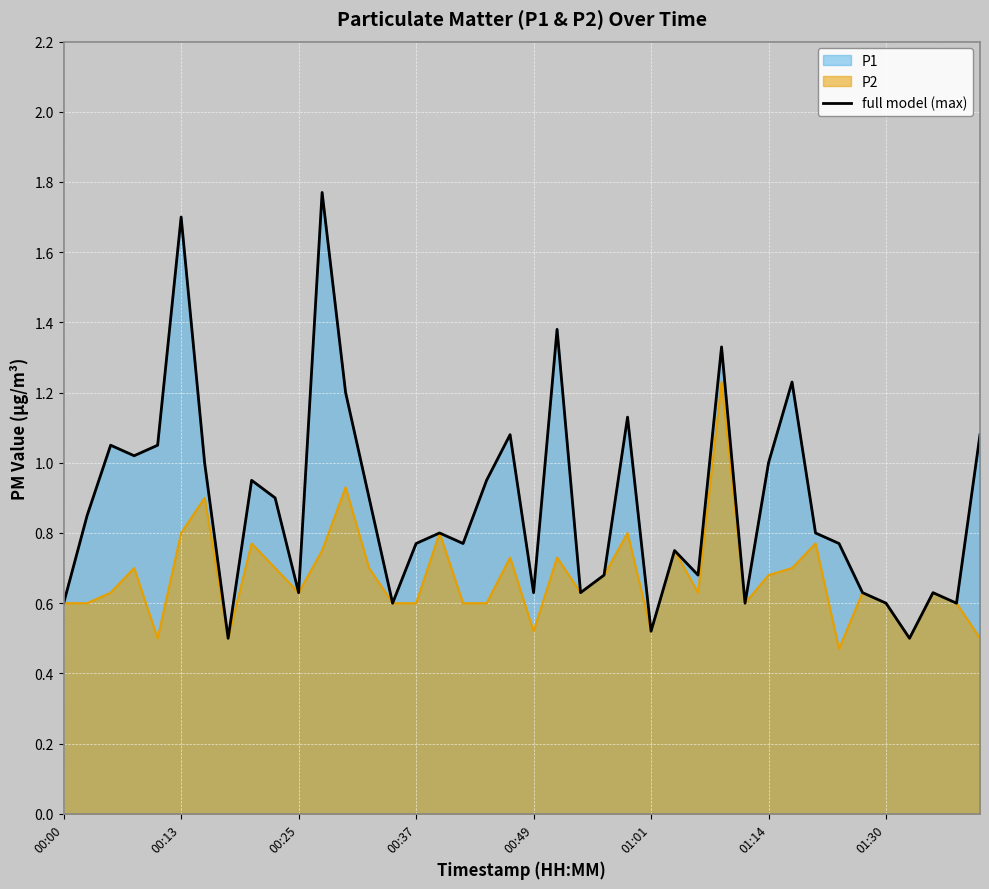

How many lines are shown in the chart?

1